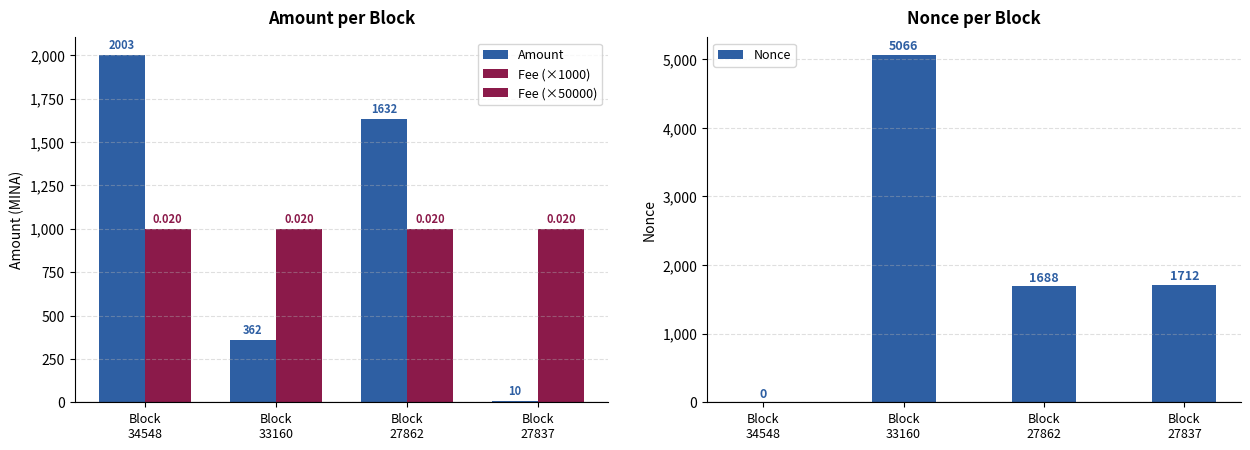

Between Block
27837 and Block
33160, which is larger?

Block
33160